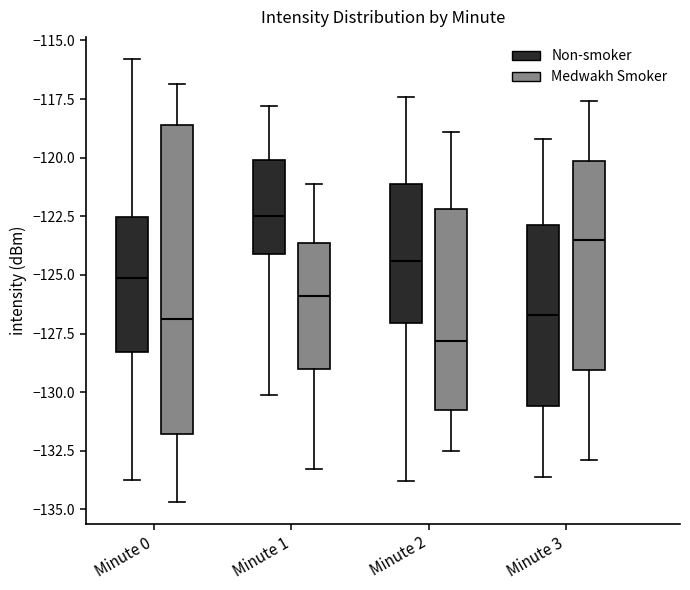

Reading left to right, transcribe this box plot: for each box, give where its median line is, the range the box spans, and where its two whiskers end, as read against the y-axis. The values are not printed on the chart, so give them approximately, as read against the axis.

Minute 0 (Non-smoker): median -125.0, box -128.5 to -122.5, whiskers -134.0 to -116.0
Minute 0 (Medwakh Smoker): median -127.0, box -132.0 to -118.5, whiskers -134.5 to -117.0
Minute 1 (Non-smoker): median -122.5, box -124.0 to -120.0, whiskers -130.0 to -118.0
Minute 1 (Medwakh Smoker): median -126.0, box -129.0 to -123.5, whiskers -133.5 to -121.0
Minute 2 (Non-smoker): median -124.5, box -127.0 to -121.0, whiskers -134.0 to -117.5
Minute 2 (Medwakh Smoker): median -128.0, box -130.5 to -122.0, whiskers -132.5 to -119.0
Minute 3 (Non-smoker): median -126.5, box -130.5 to -123.0, whiskers -133.5 to -119.0
Minute 3 (Medwakh Smoker): median -123.5, box -129.0 to -120.0, whiskers -133.0 to -117.5